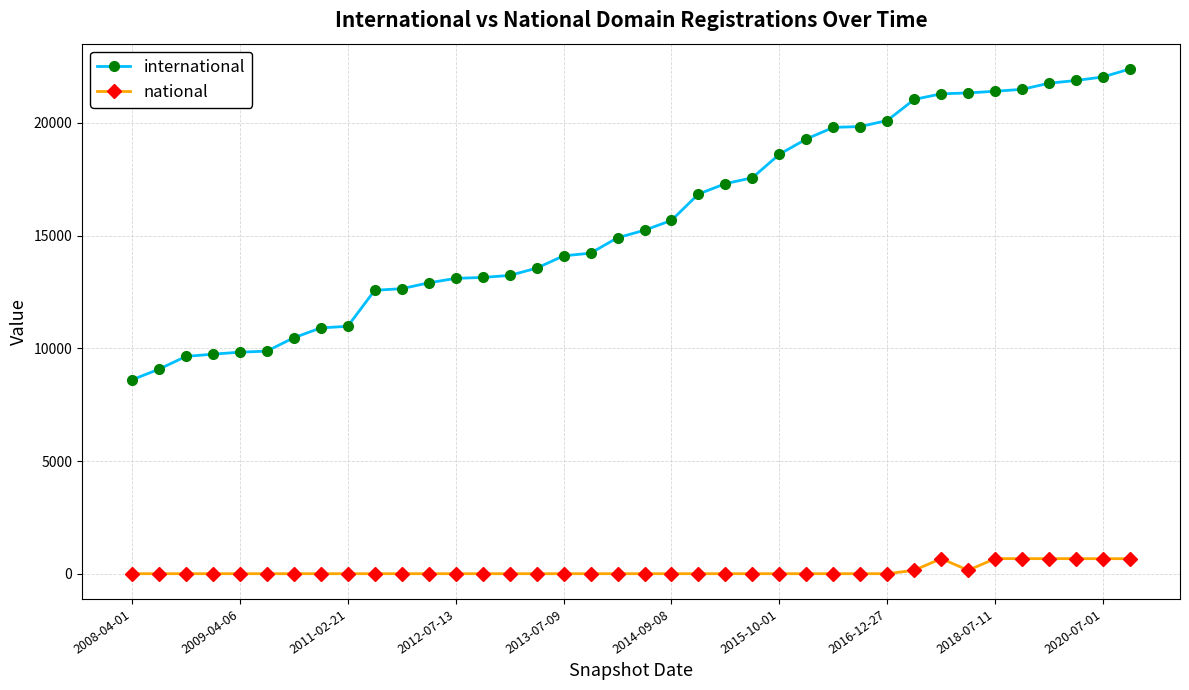

Which series has the largest total across all categories?

international